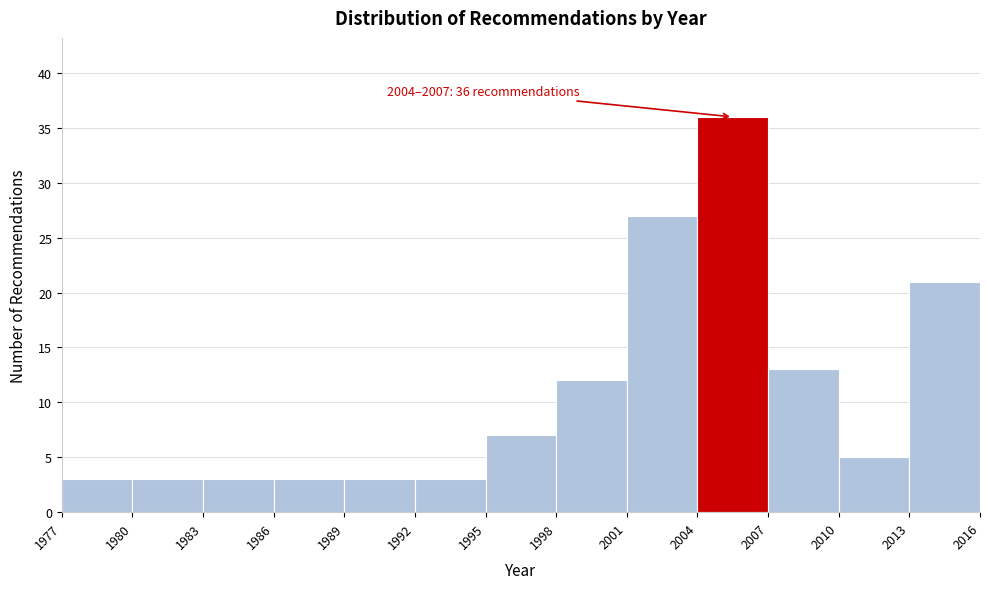

Which range on the x-axis has the tallest bar?

2004 to 2007